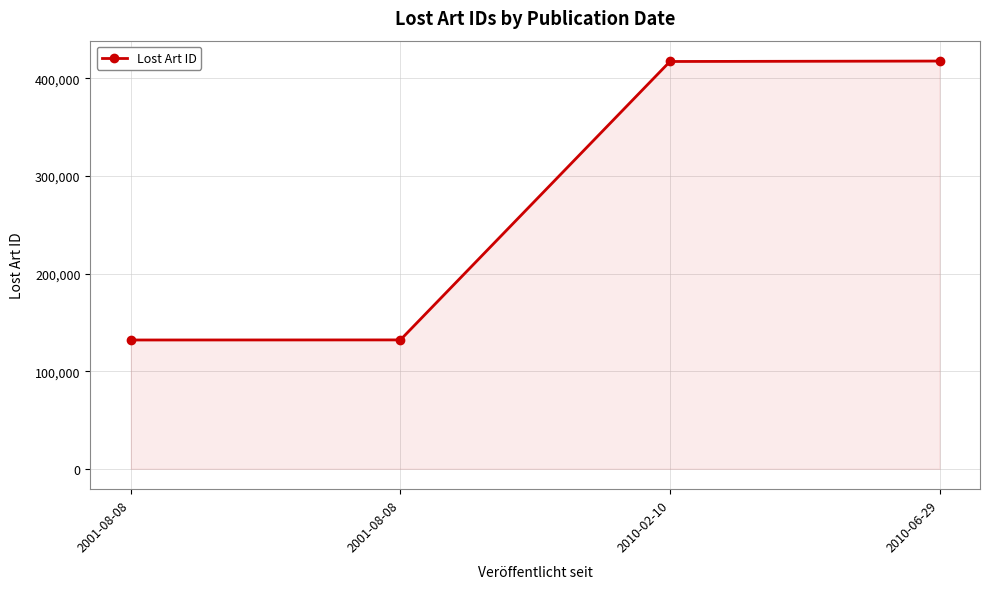

Does the chart have visible grid lines?

Yes